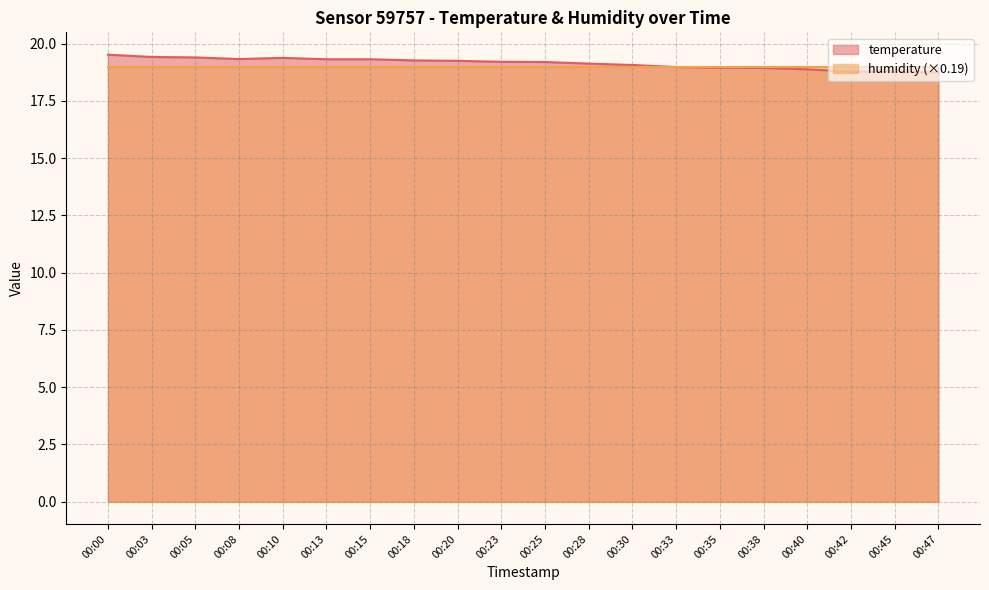

Which label corresponds to the largest value in the chart?

00:00